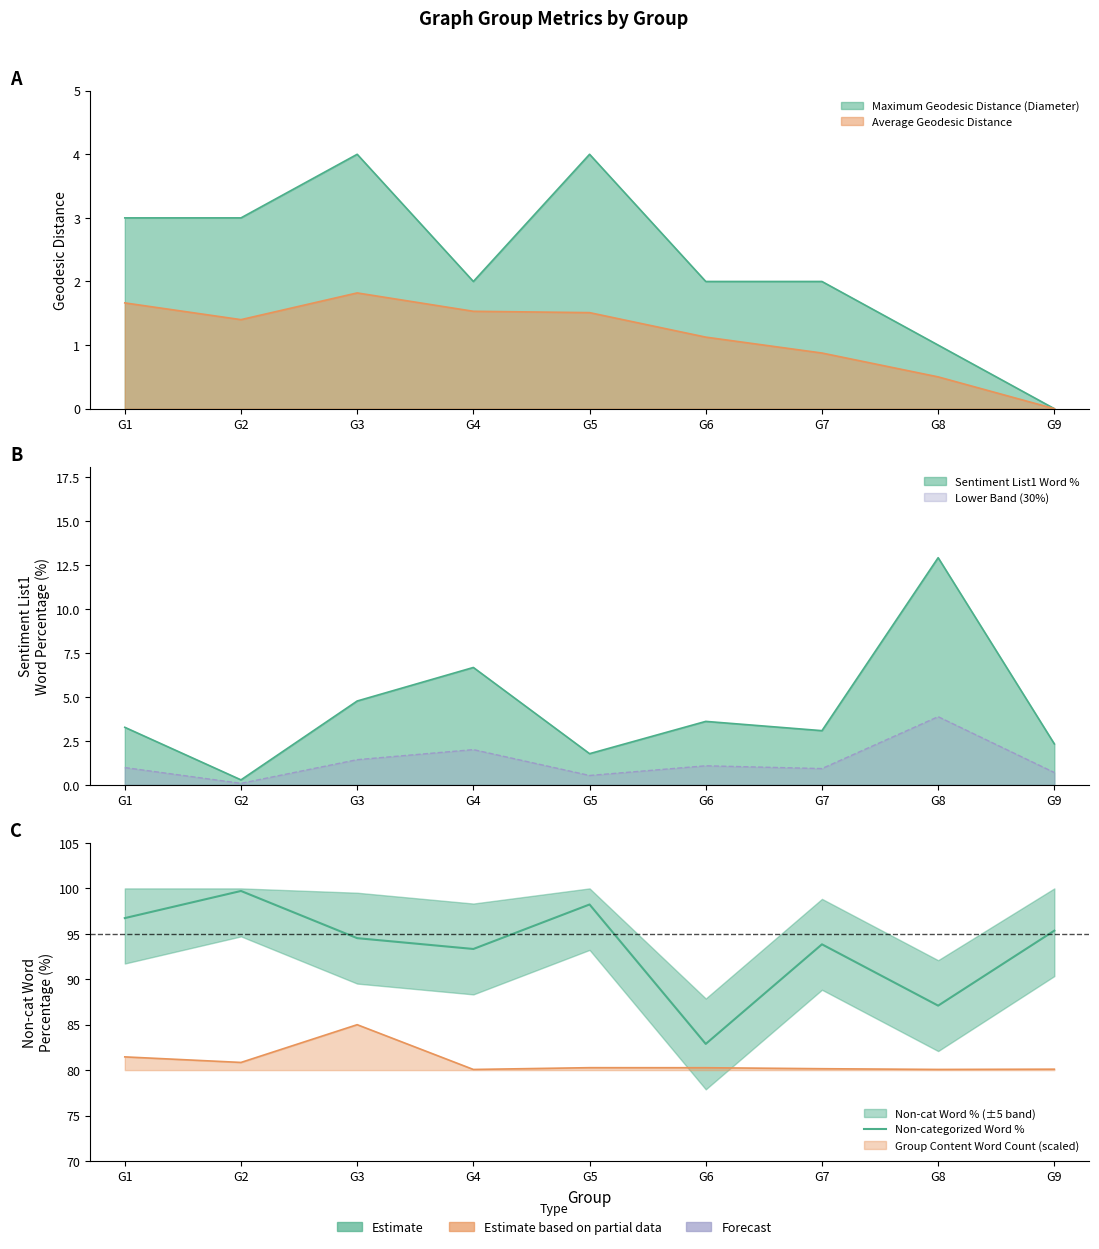

What is the greatest value displayed?

99.7